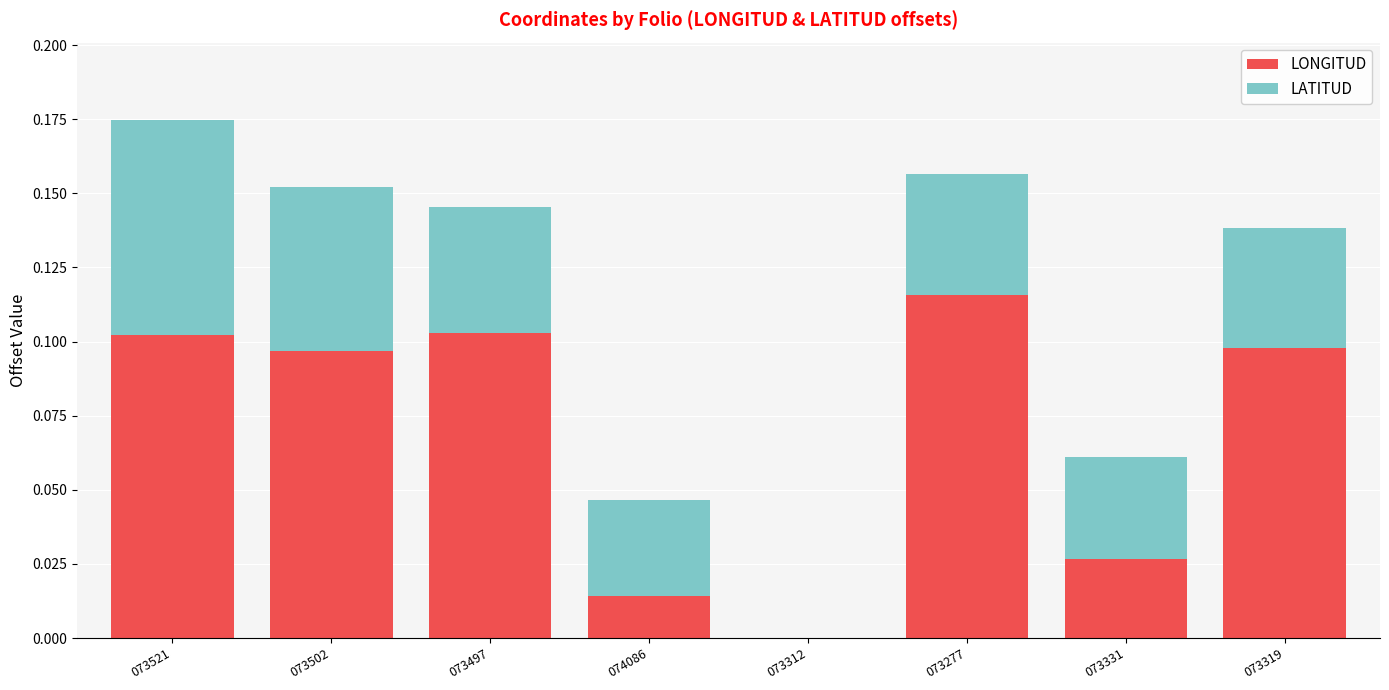

At which category is the sum across all series the highest?

073521